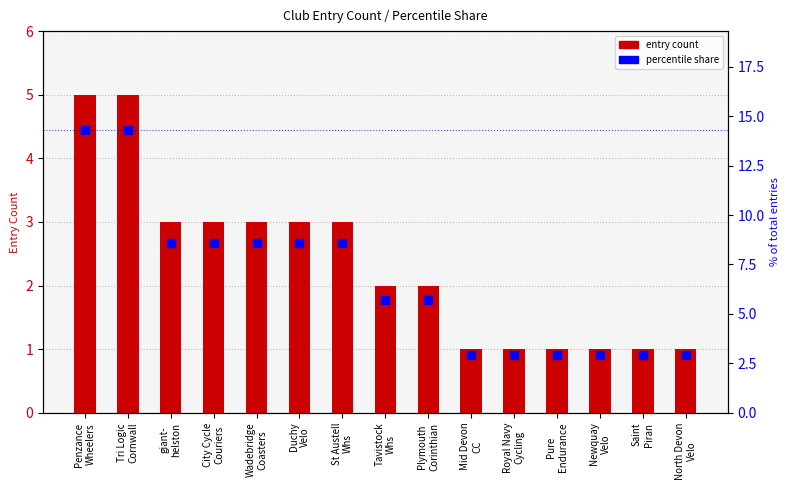

Where does the entry count series first go above 2?

Penzance
Wheelers